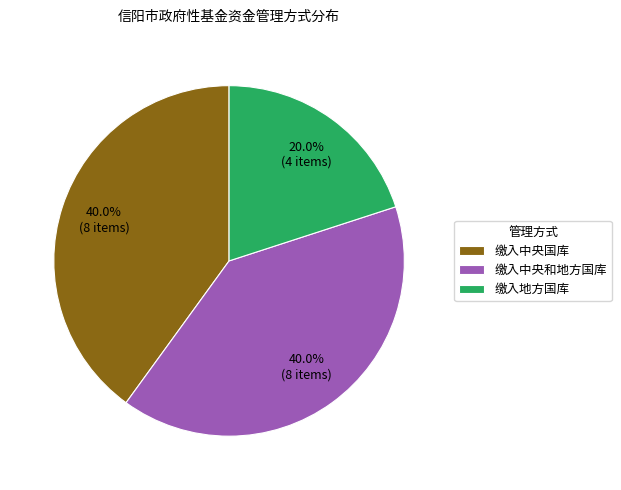

How many slices are in this pie chart?

3